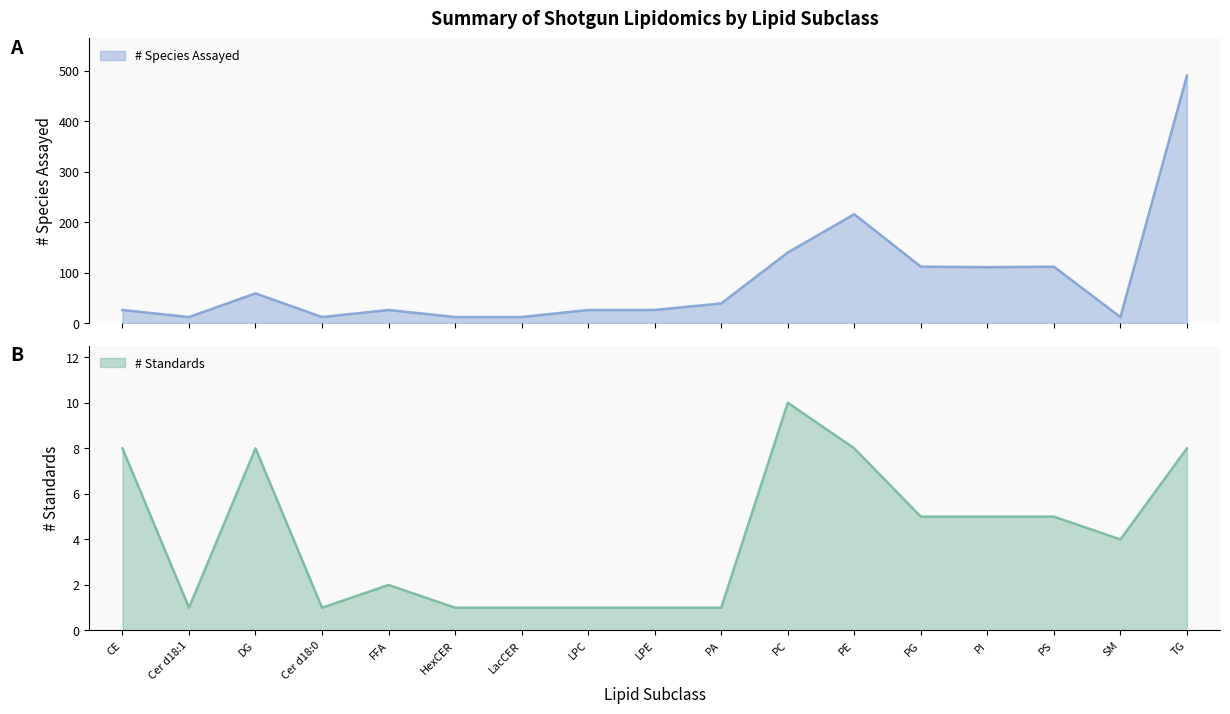

What is the greatest value displayed?

491